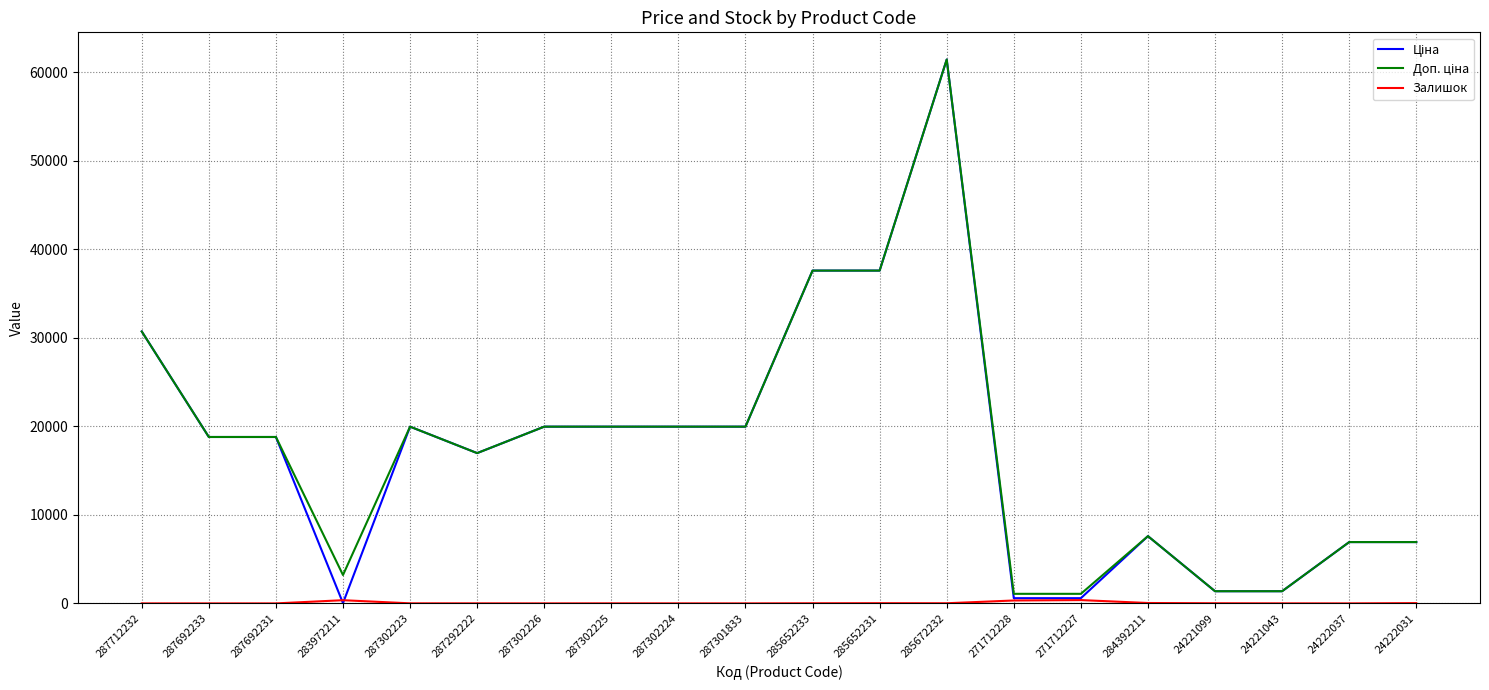

At which category is the sum across all series the highest?

285672232